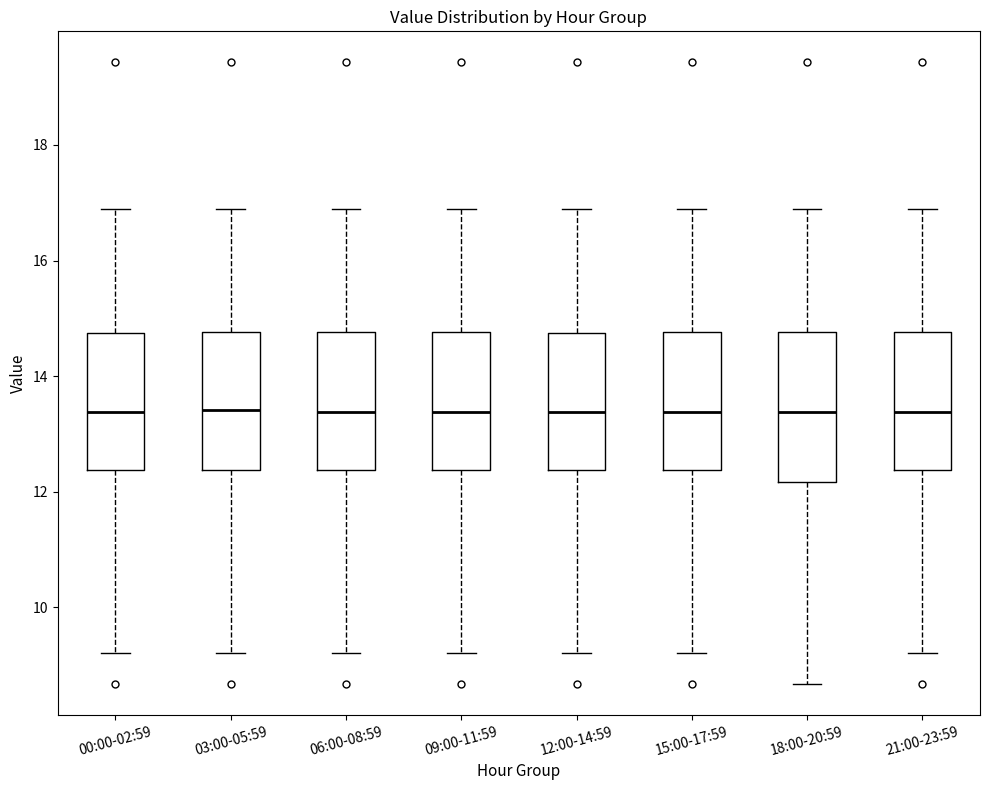

Where does the upper whisker of the box for 00:00-02:59 end on the y-axis? The values are not printed on the chart, so give them approximately, as read against the axis.

17.0